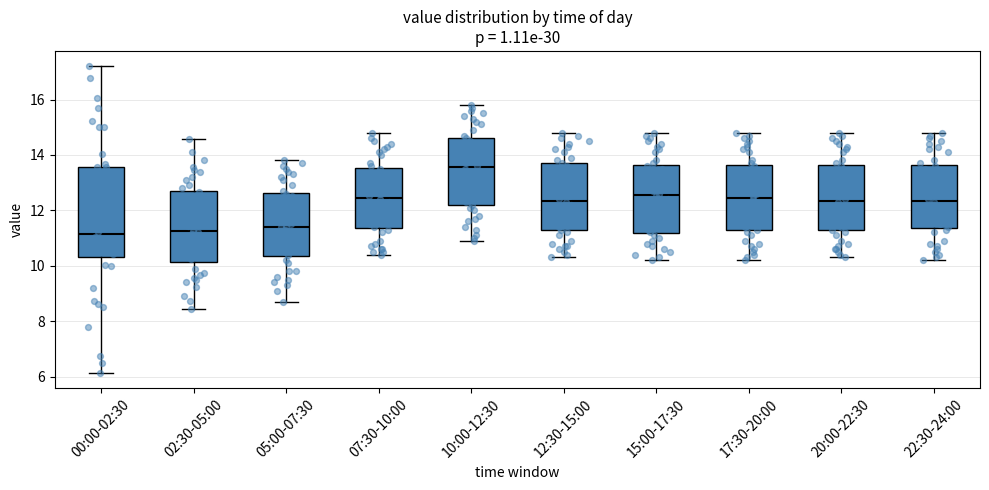

Which box is the tallest, from its lower edge to its upper edge?

00:00-02:30